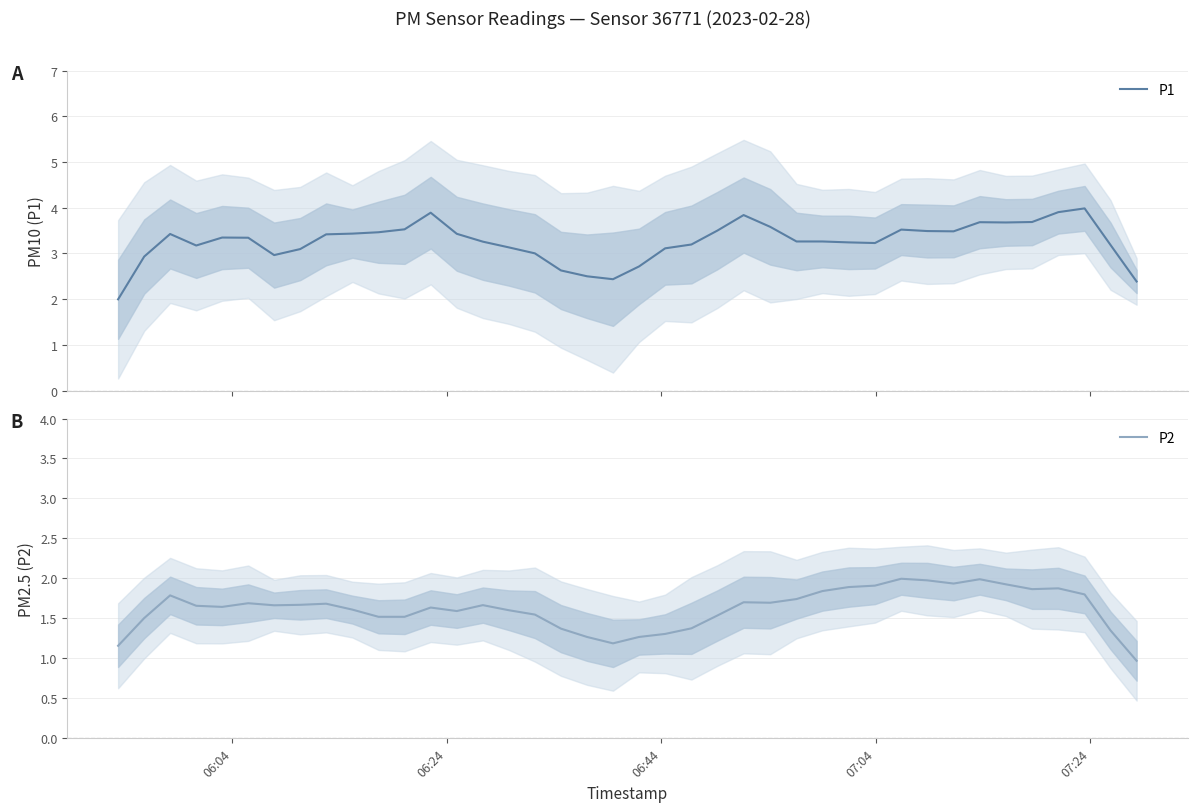

True or false: P2 has a value of 2.8 at 8.

False